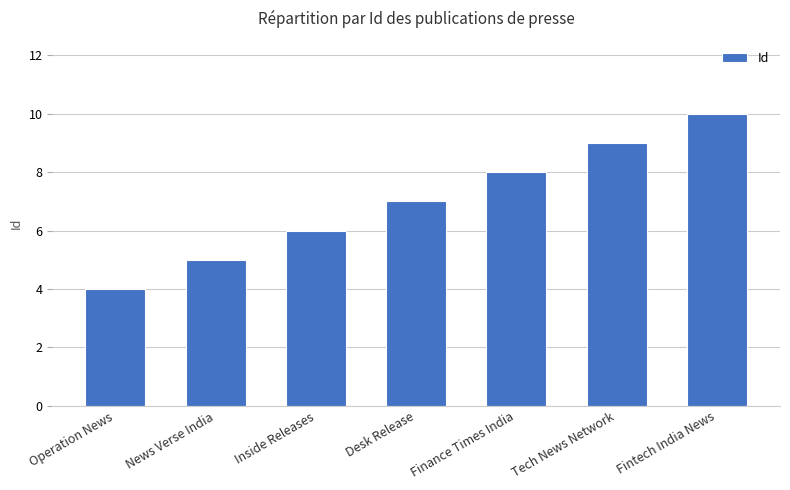

Which label corresponds to the largest value in the chart?

Fintech India News